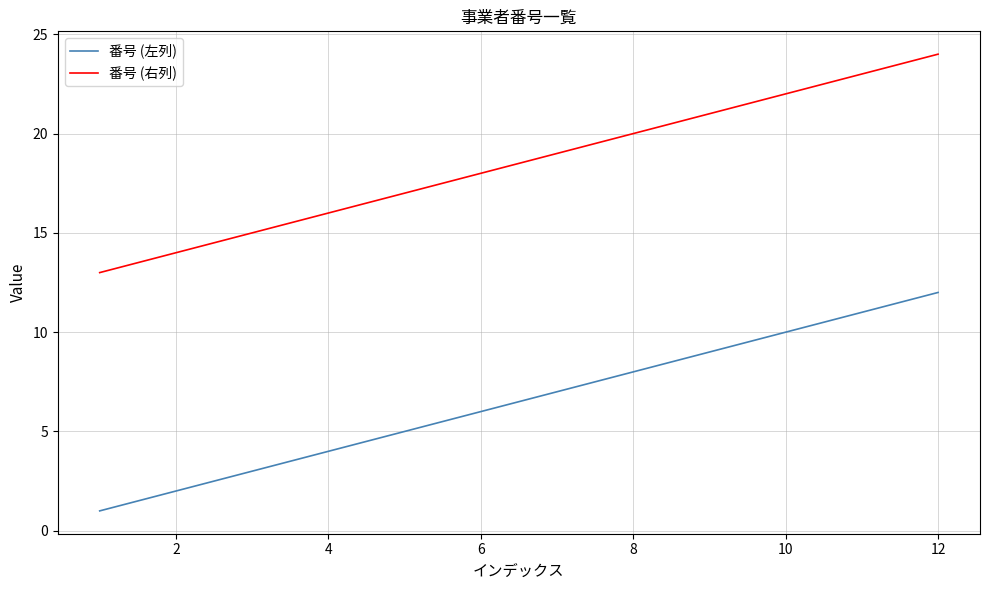

What is the lowest value of the 番号 (左列) series?

1